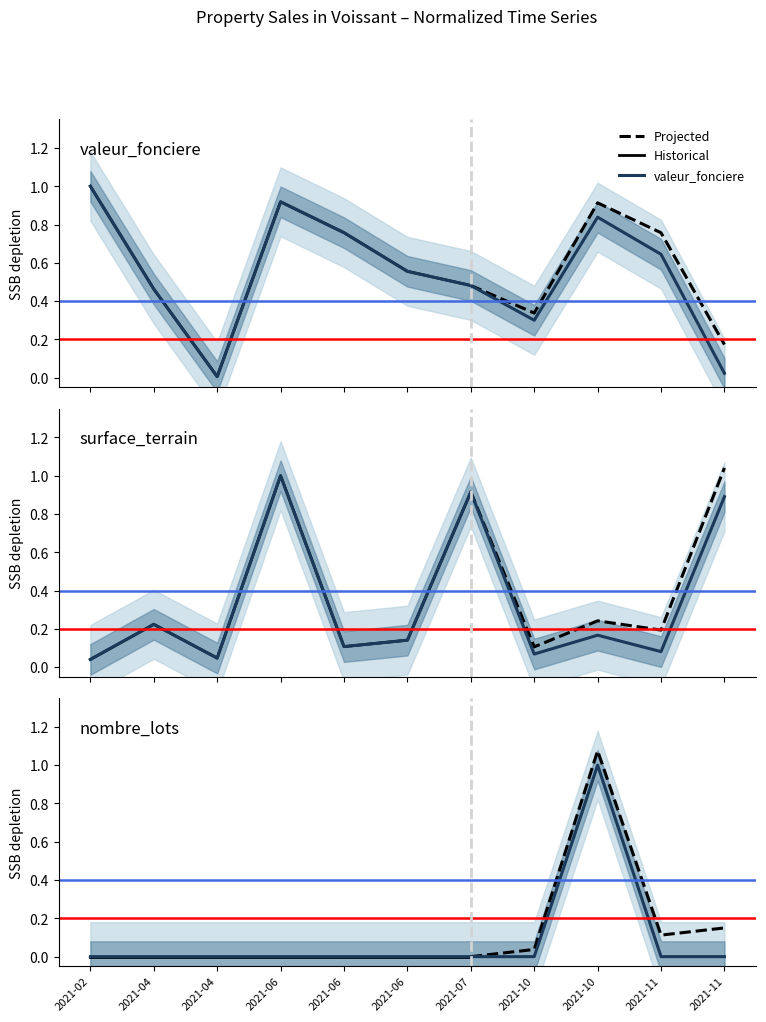

At which label is nombre_lots closest to 0?

2021-02